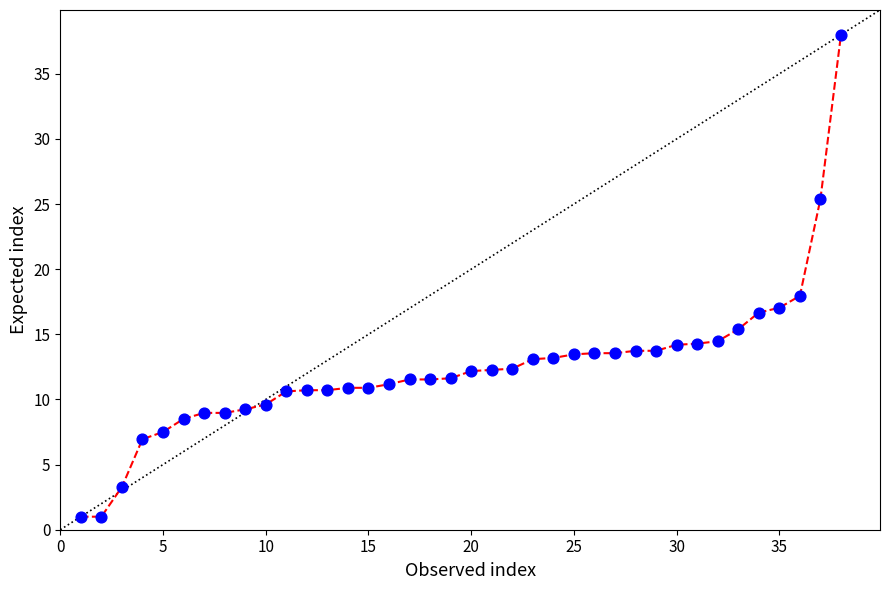

What Y value in the scatter plot is closest to 19?

18.0